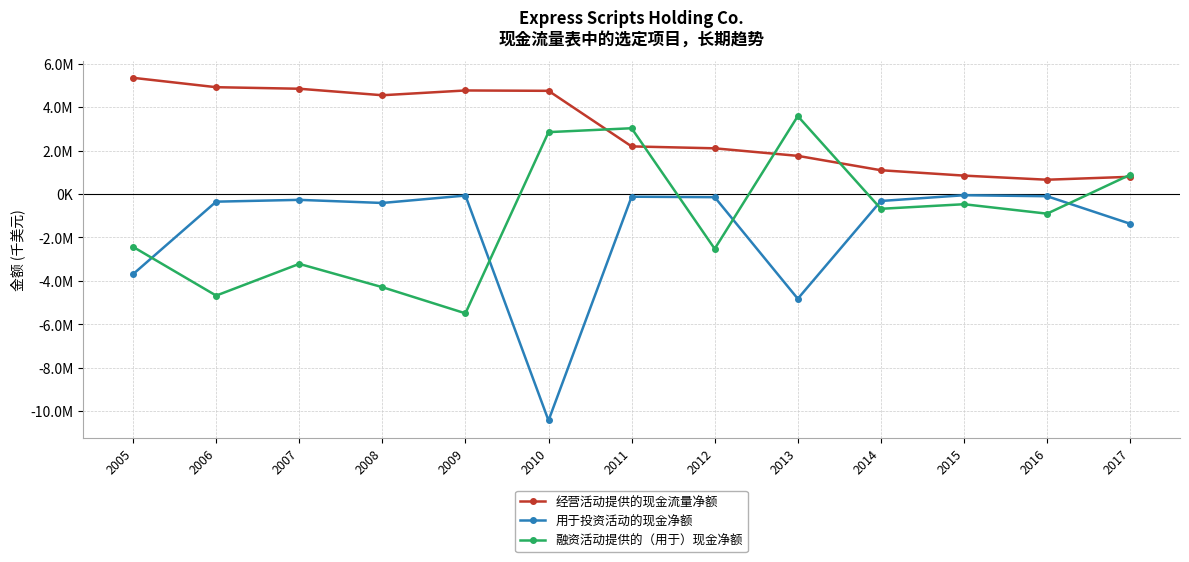

Is this an area chart (filled region under the line)?

No